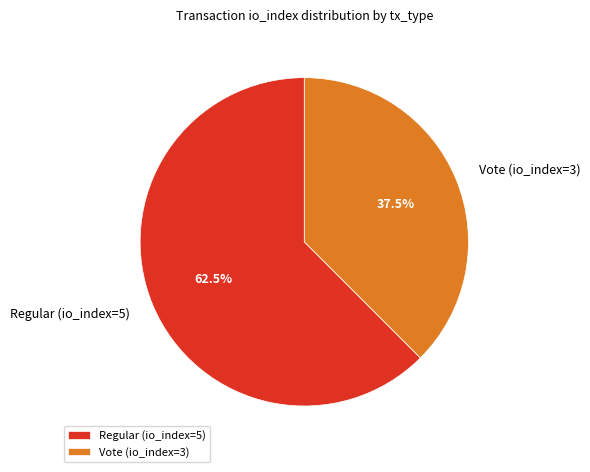

What is the ratio of the value at Regular (io_index=5) to the value at Vote (io_index=3)?

1.7